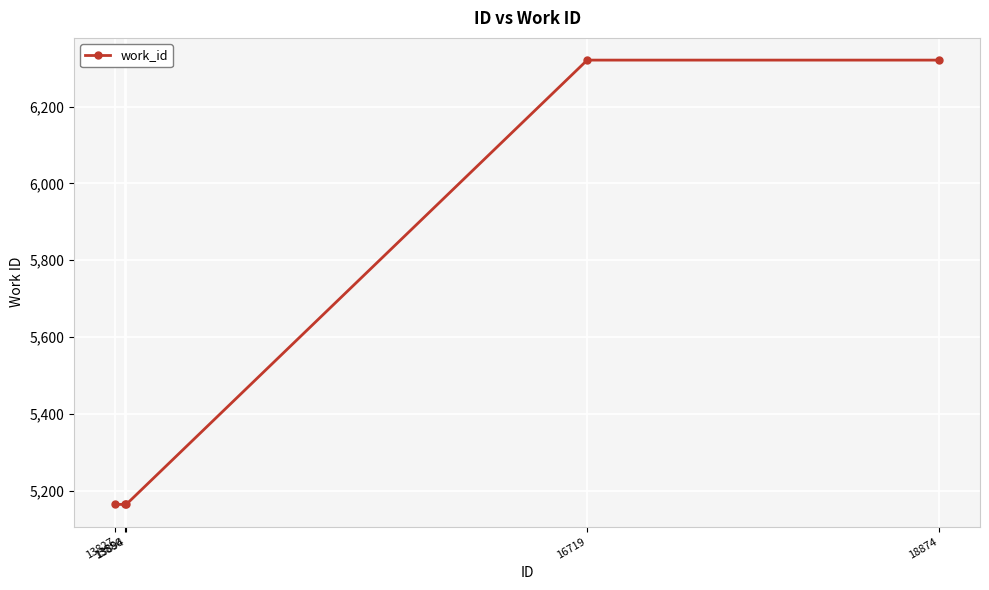

What is the value of the 2nd point from the left?

5164